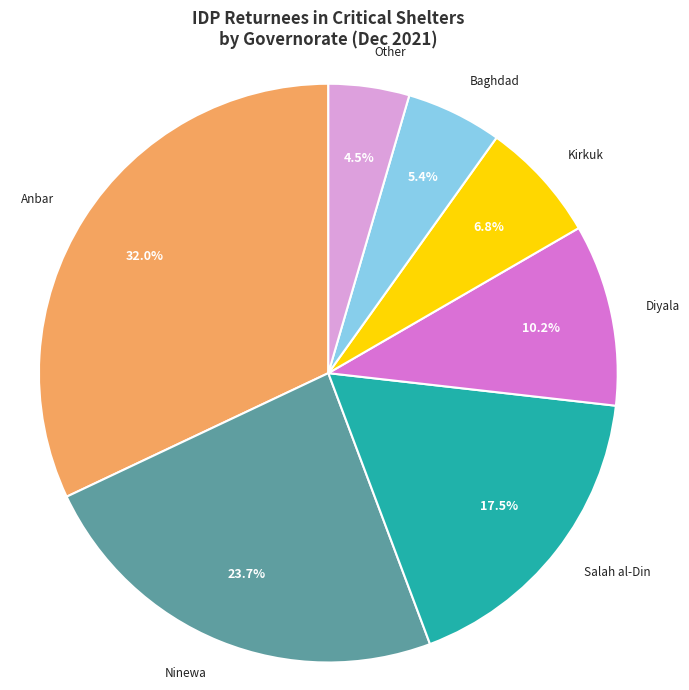

Which slice is the largest?

Anbar